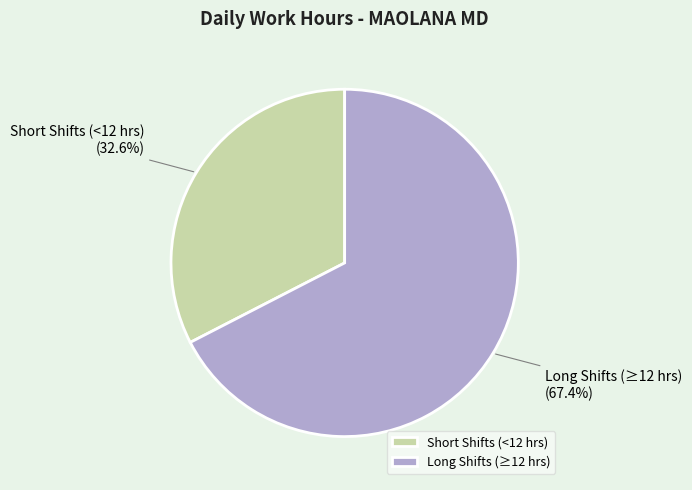

Is there a majority slice in this chart?

Yes